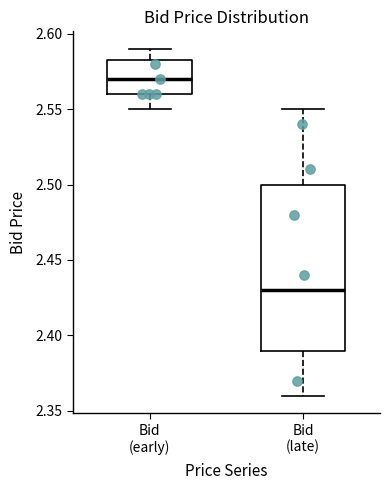

Which box's median line is the highest?

Bid (early)